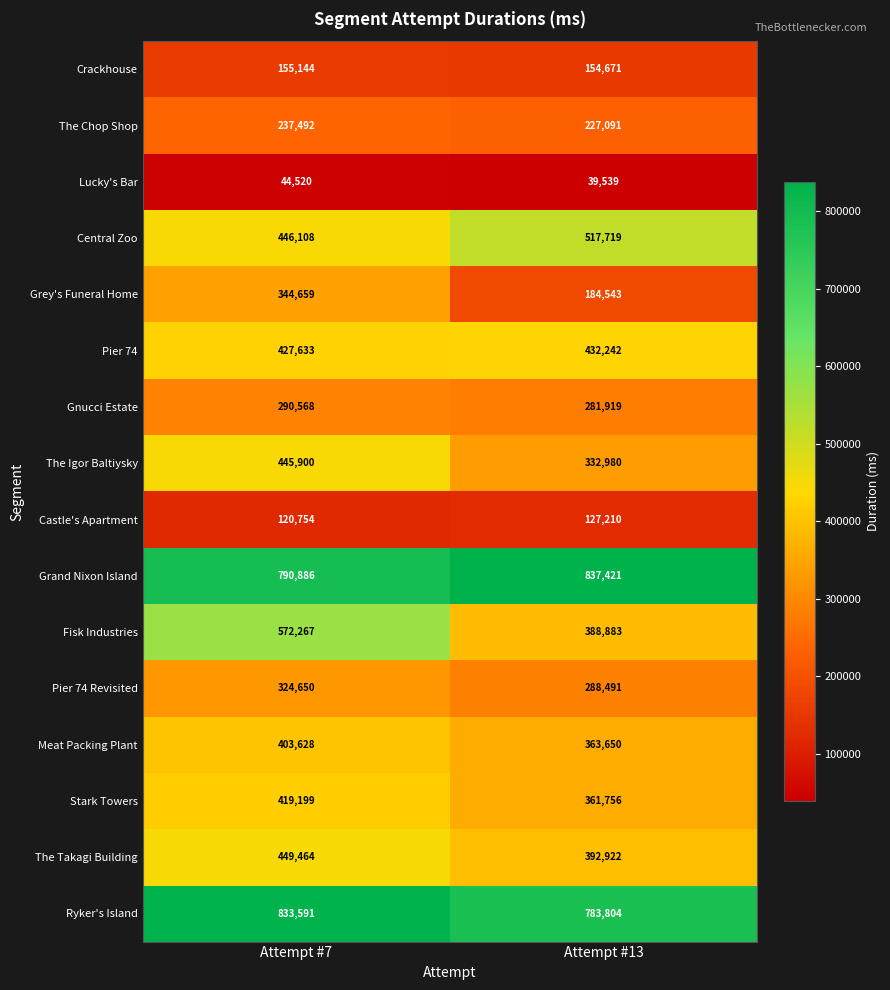

Which series has the largest range (max minus min)?

Fisk Industries